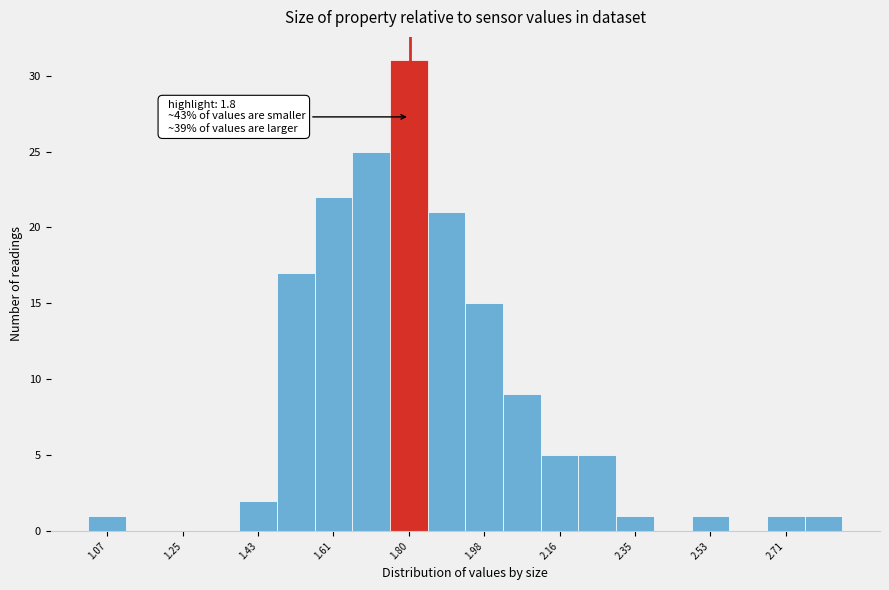

Which range on the x-axis has the tallest bar?

1.76 to 1.84